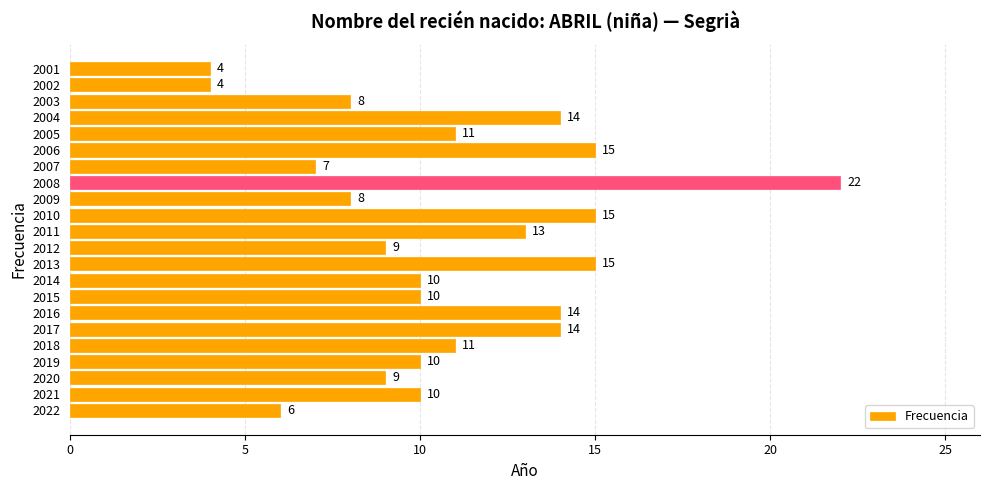

Which category has the highest value across all series?

2008